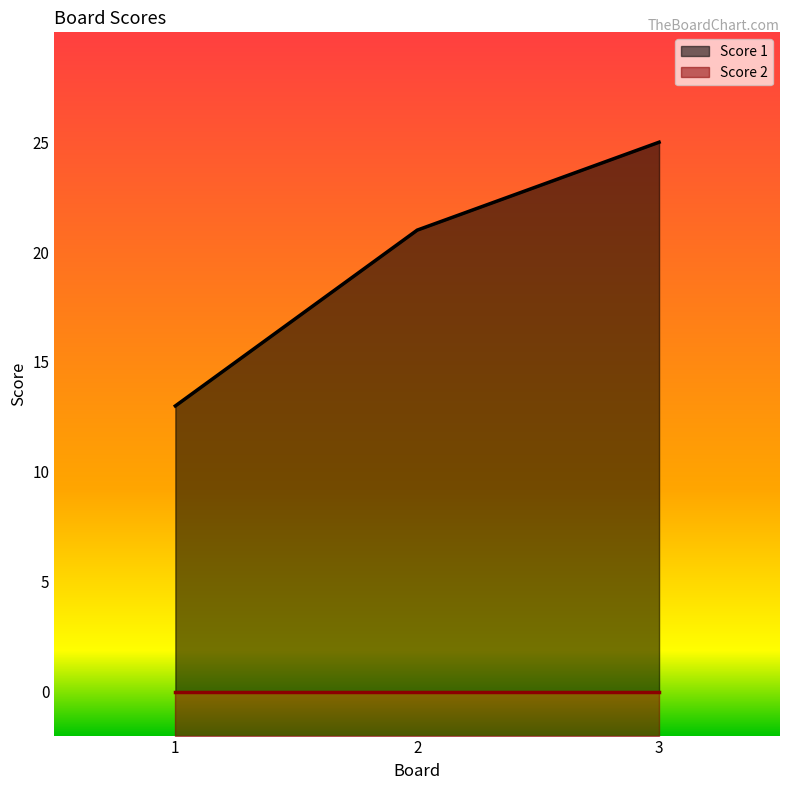

What is the value of the 2nd point from the left?

21